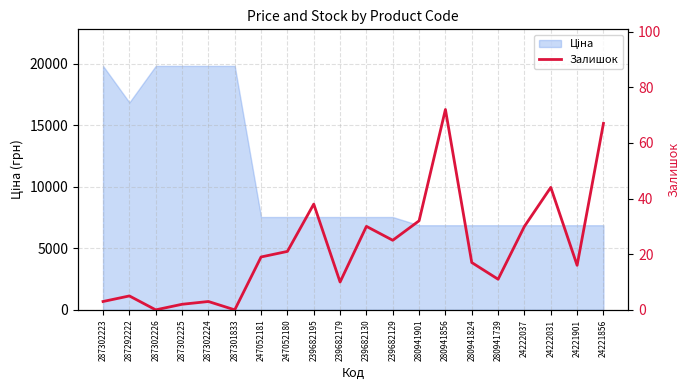

At which category does the data reach its first local peak?

287292222